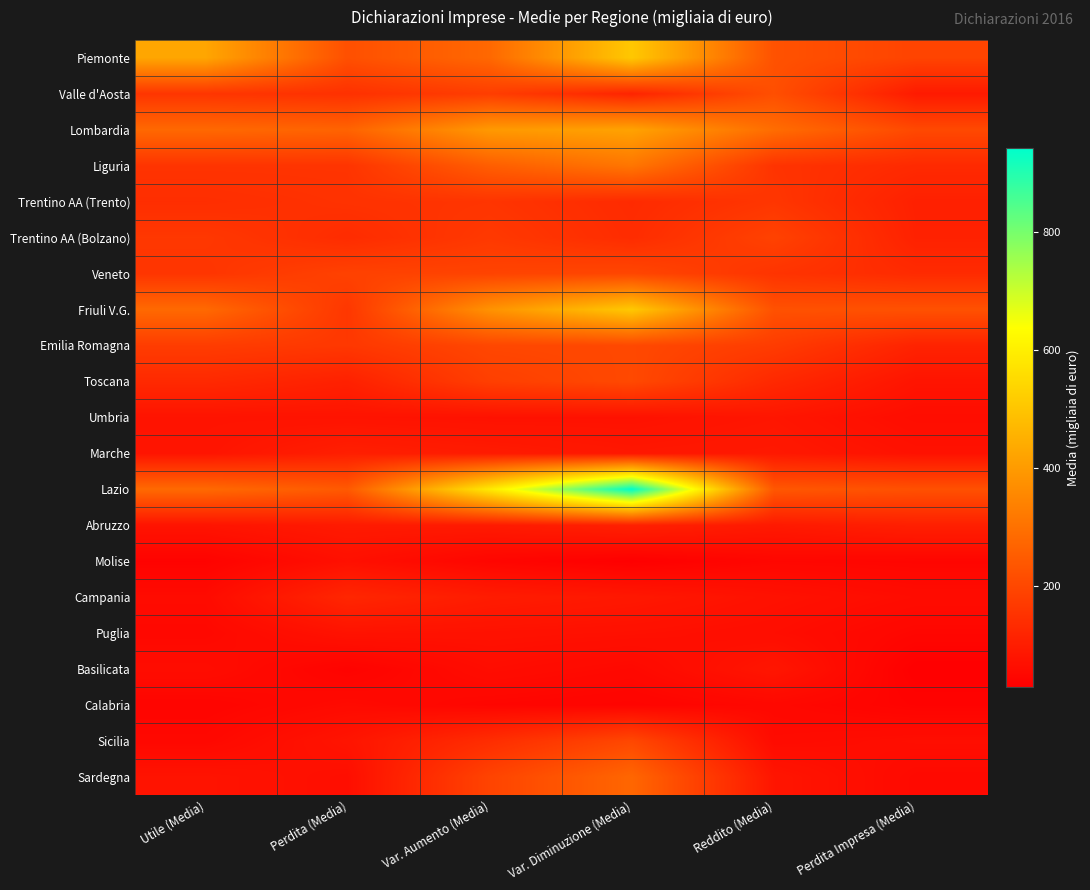

At which category is the sum across all series the highest?

Var. Diminuzione (Media)